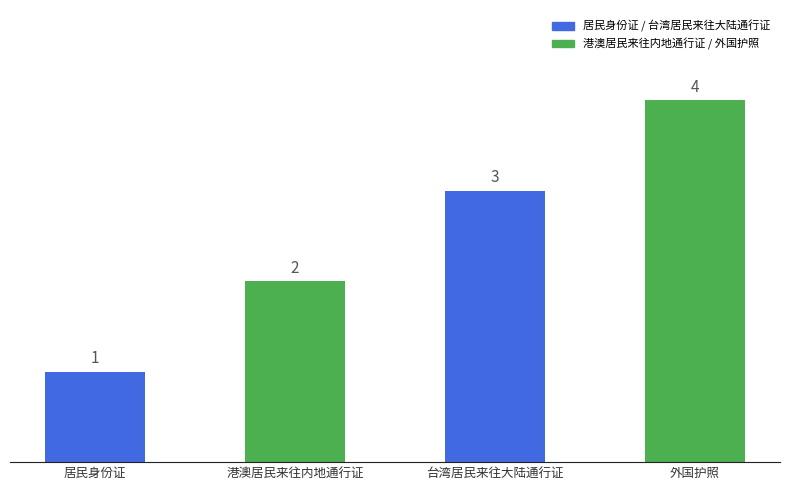

Rank the categories by value from lowest to highest.

居民身份证, 港澳居民来往内地通行证, 台湾居民来往大陆通行证, 外国护照